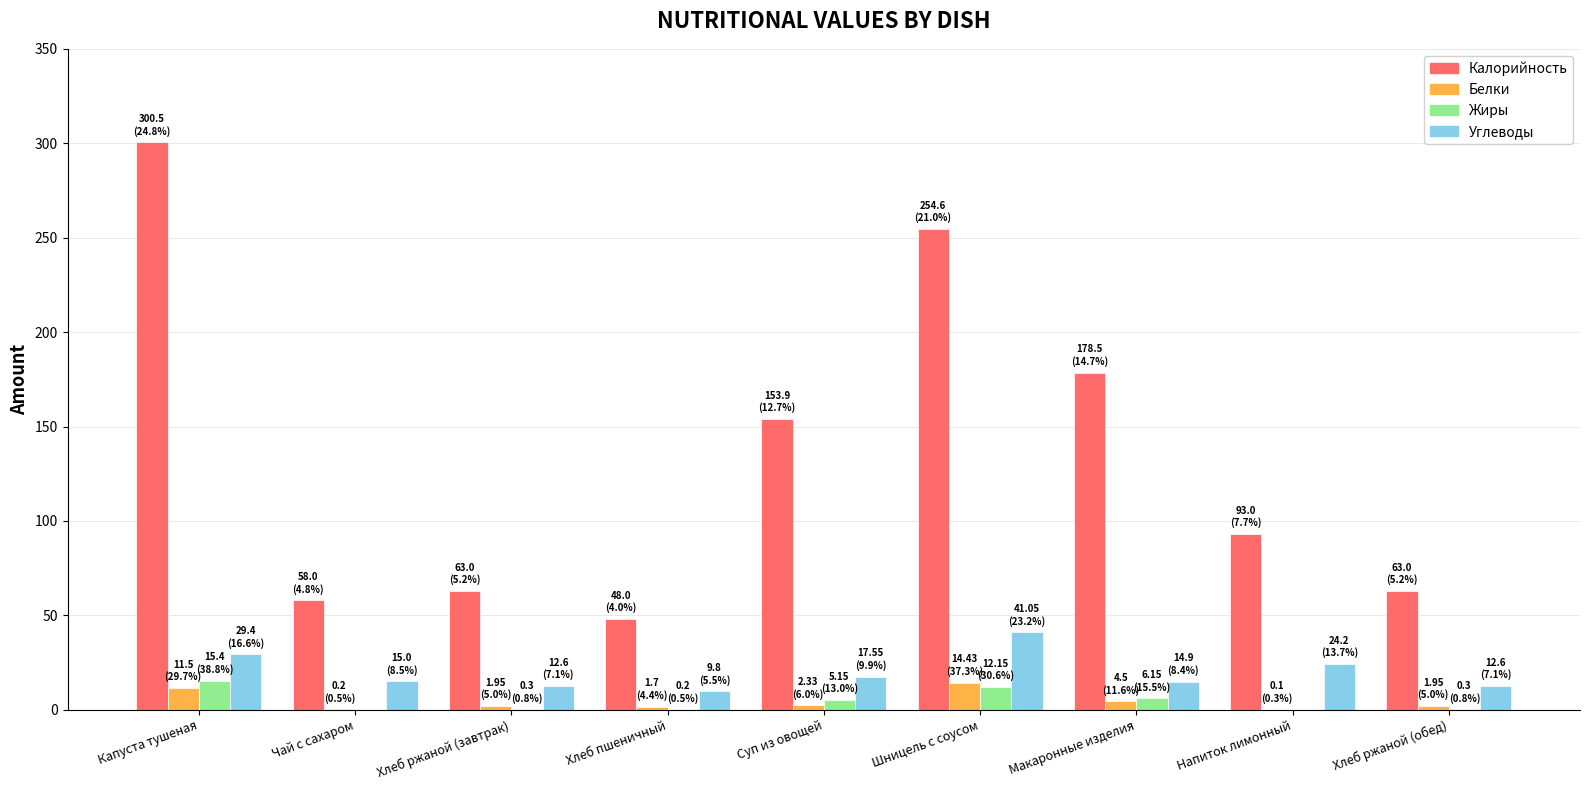

What value does the Белки series have at Шницель с соусом?

14.4